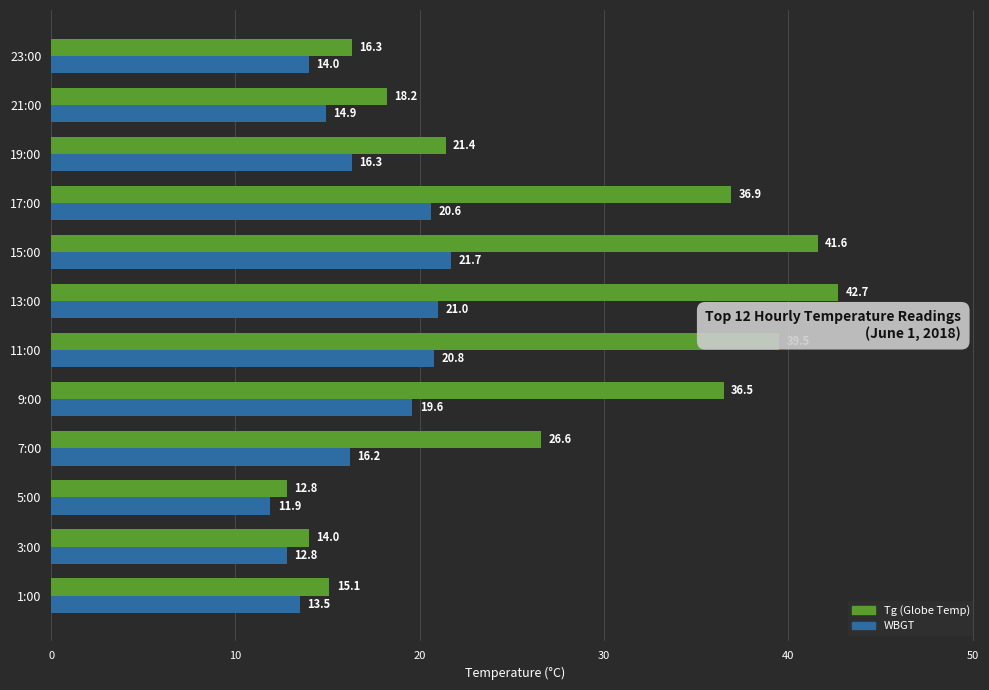

At how many categories does at least one series exceed 28?

5